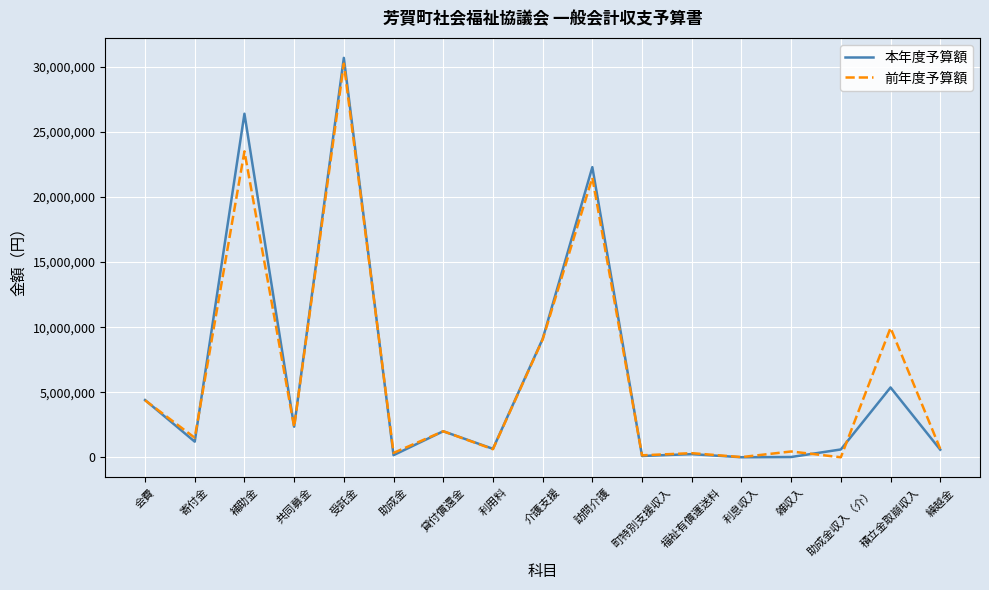

Which series has the widest spread of values?

本年度予算額